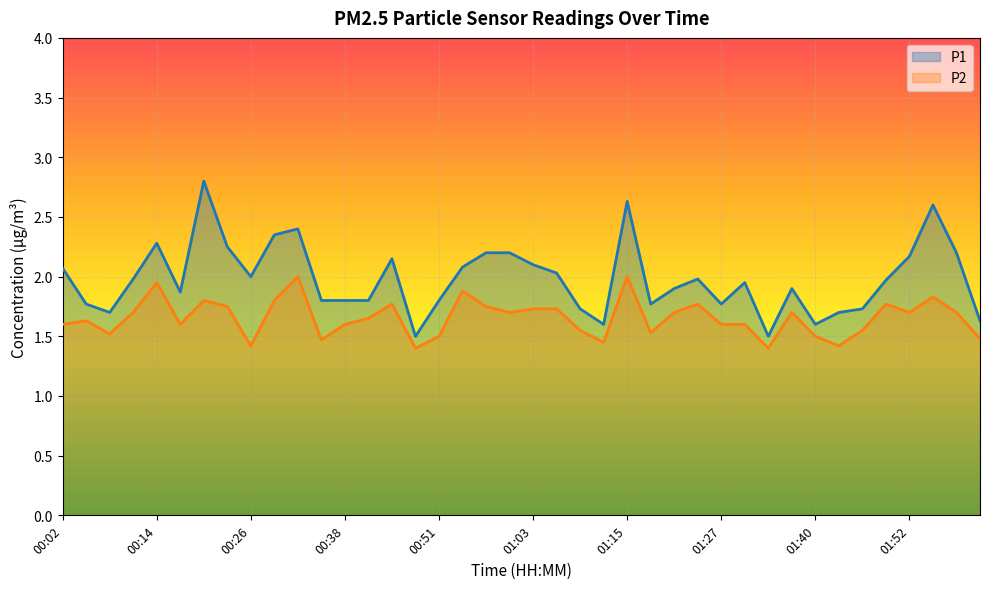

What is the average value of the P2 series?

1.7